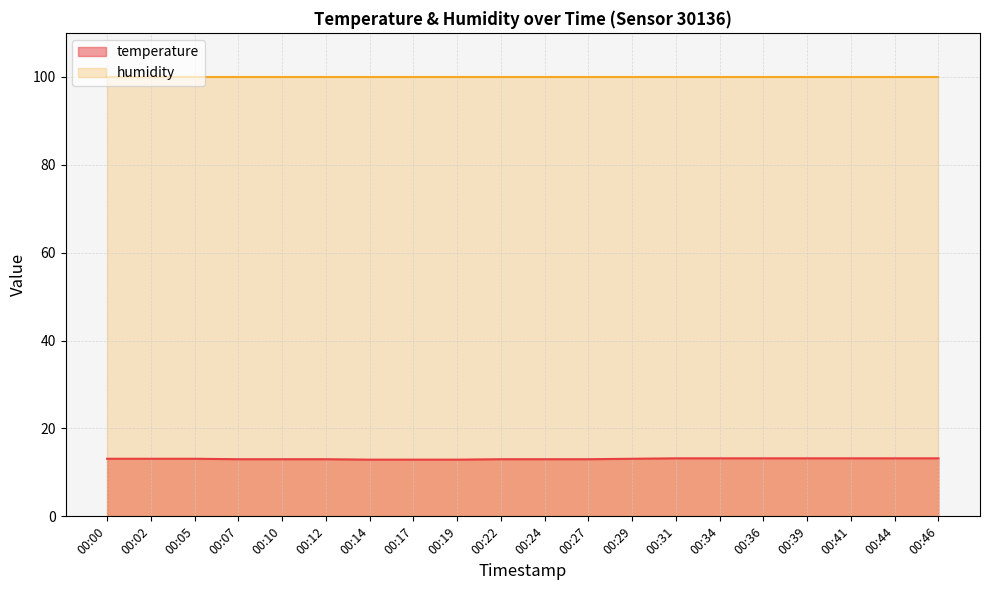

What is the sum of all values?

261.5